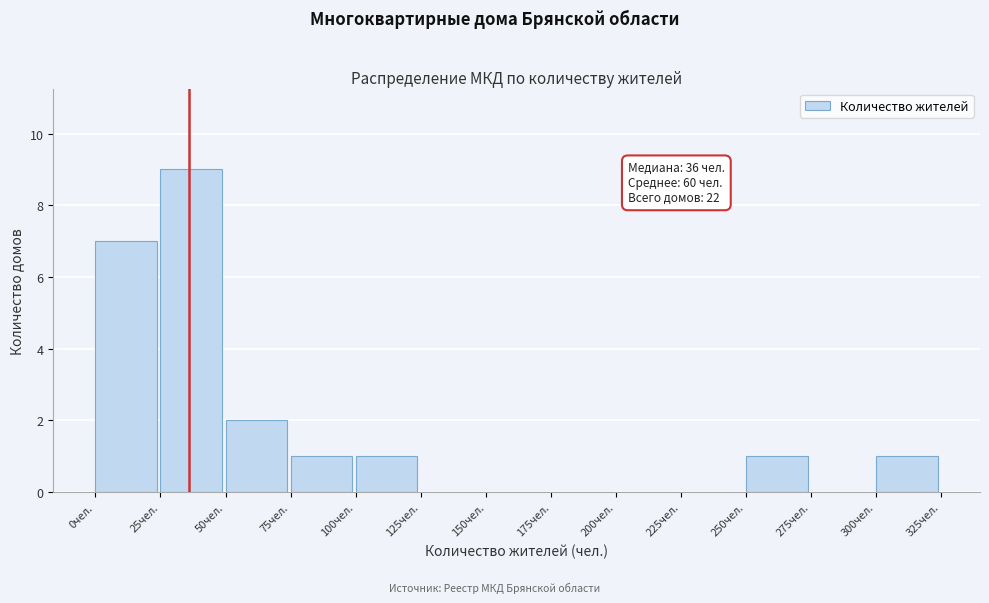

Over which range of the x-axis is the bar tallest?

25 to 50